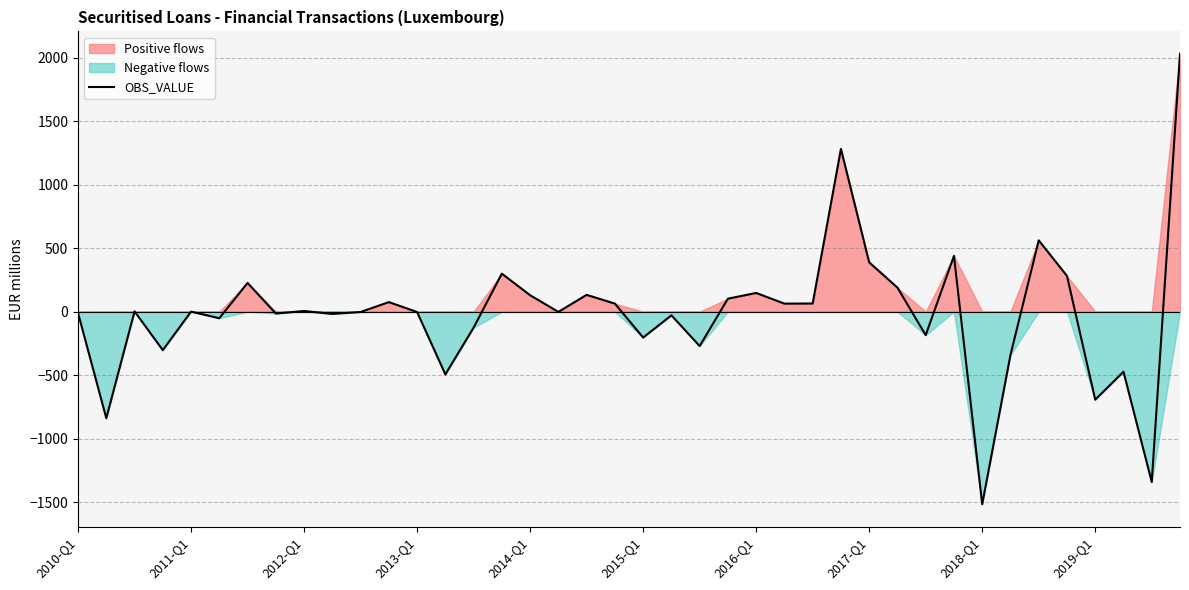

How many lines are shown in the chart?

1